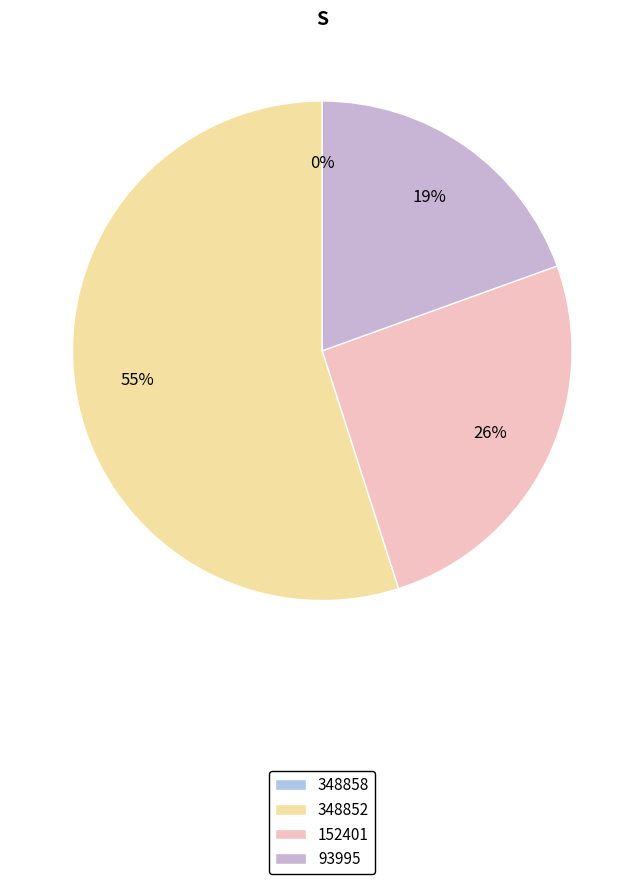

Is 348852 the majority of the pie?

Yes